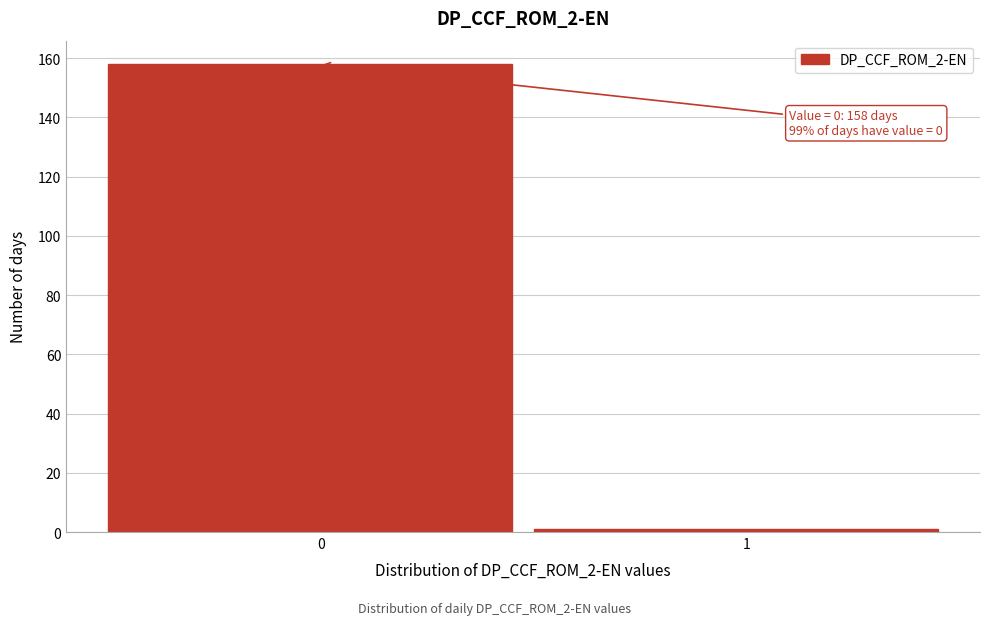

Reading left to right, transcribe all the data shown in this chart.

158	1